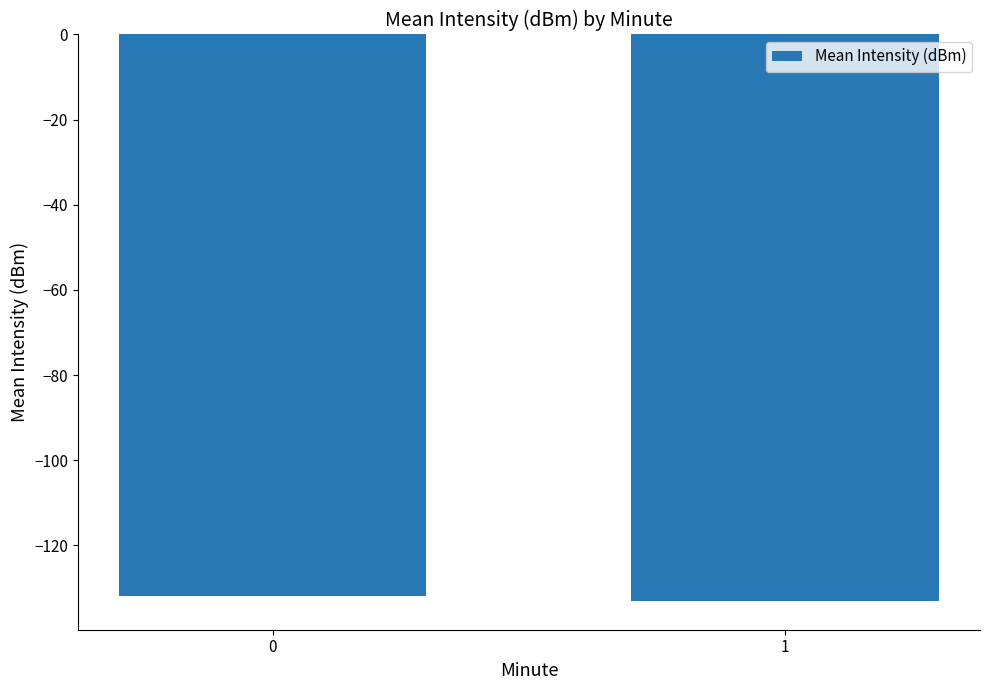

Are the bars grouped side by side (vs. stacked)?

No